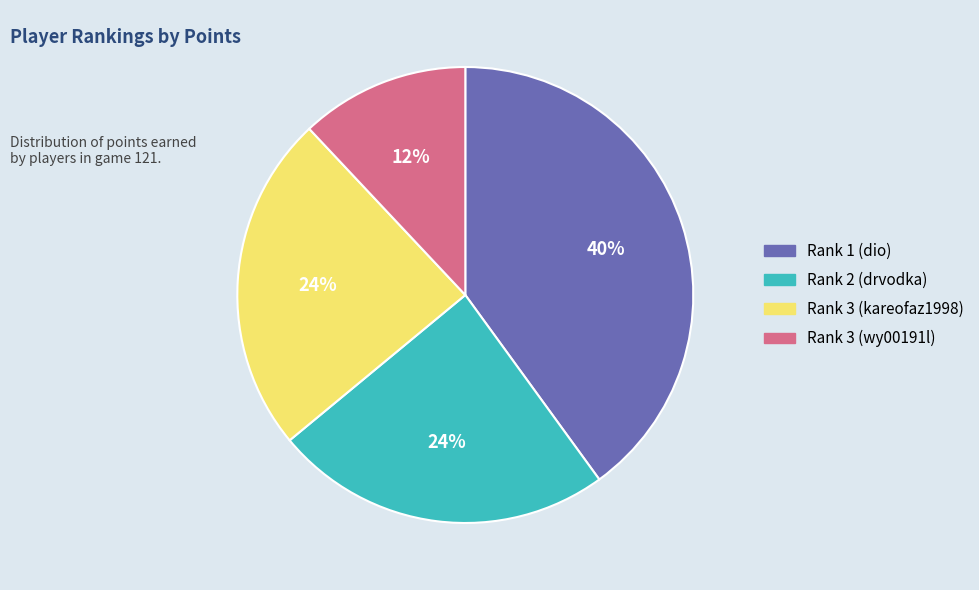

To the nearest percent, what is the average slice percentage?

25%